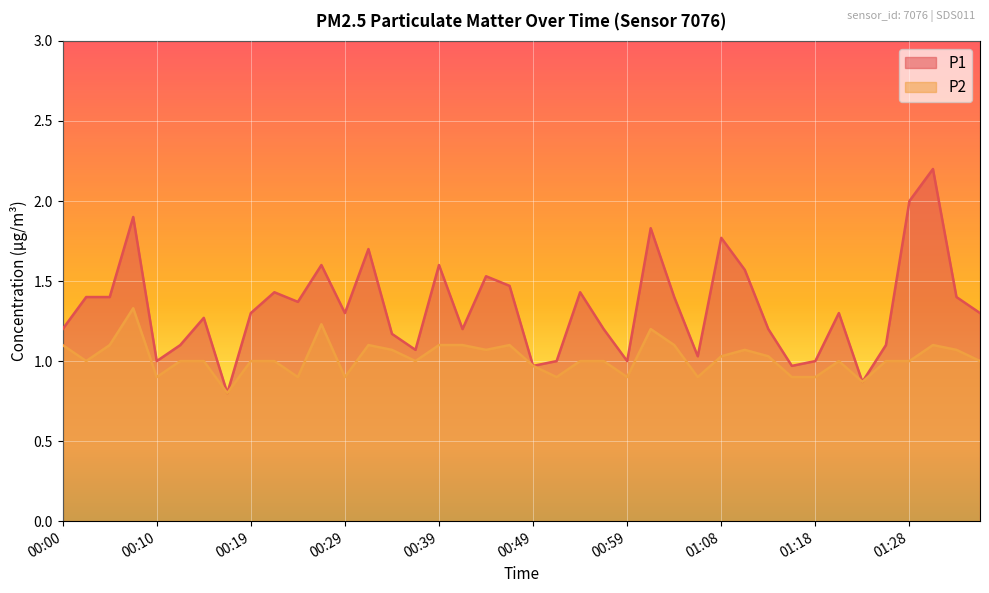

At which category does P2 reach its first local valley?

00:02